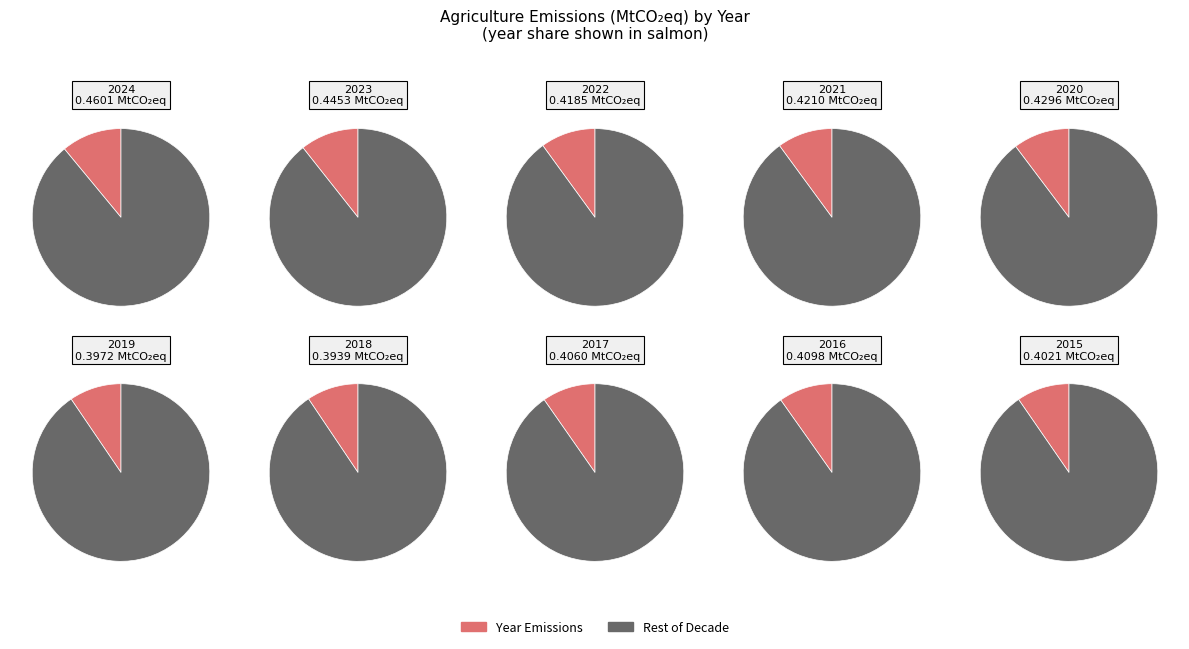

What is the largest slice in the pie chart?

2024